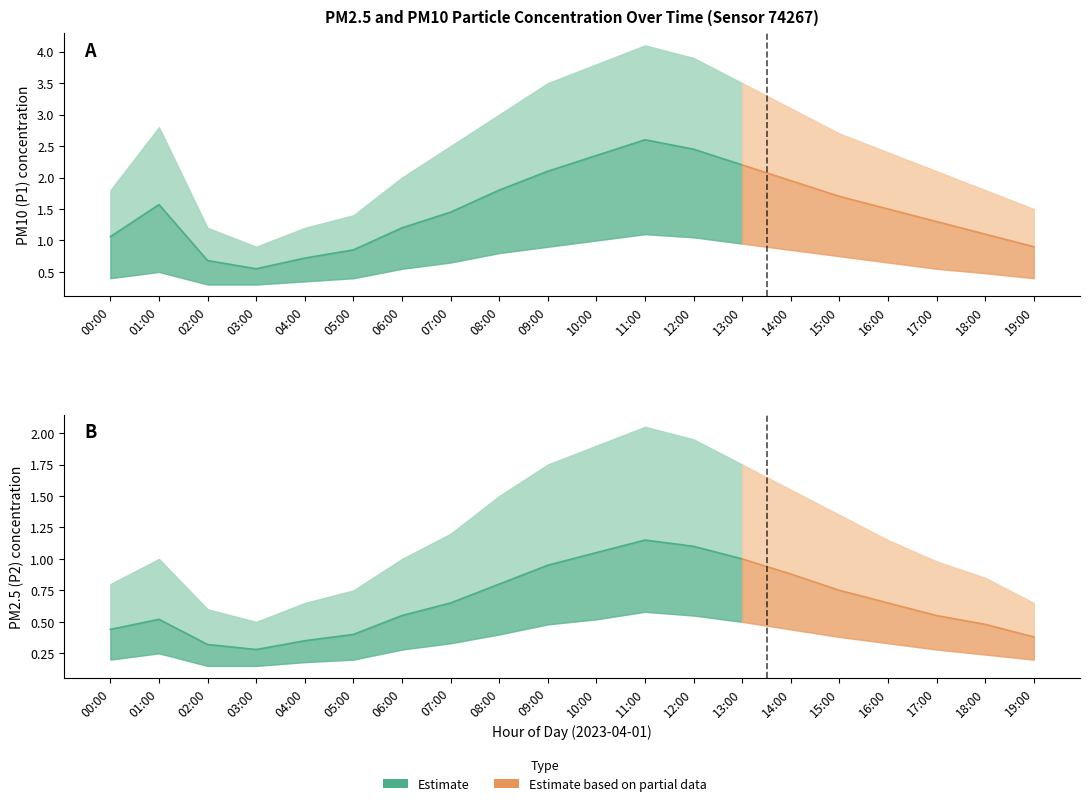

What is the minimum value for P2?

0.3